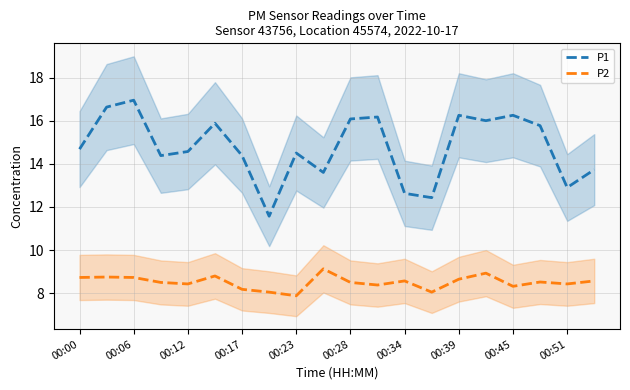

Rank the series by their average value, from highest to lowest.

P1, P2